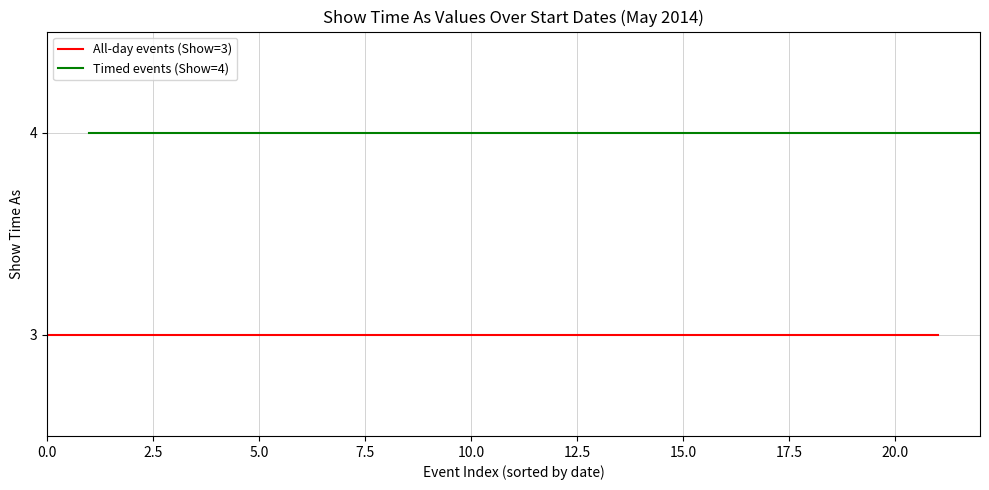

True or false: the data shows 1 at 31/5/2014.

False